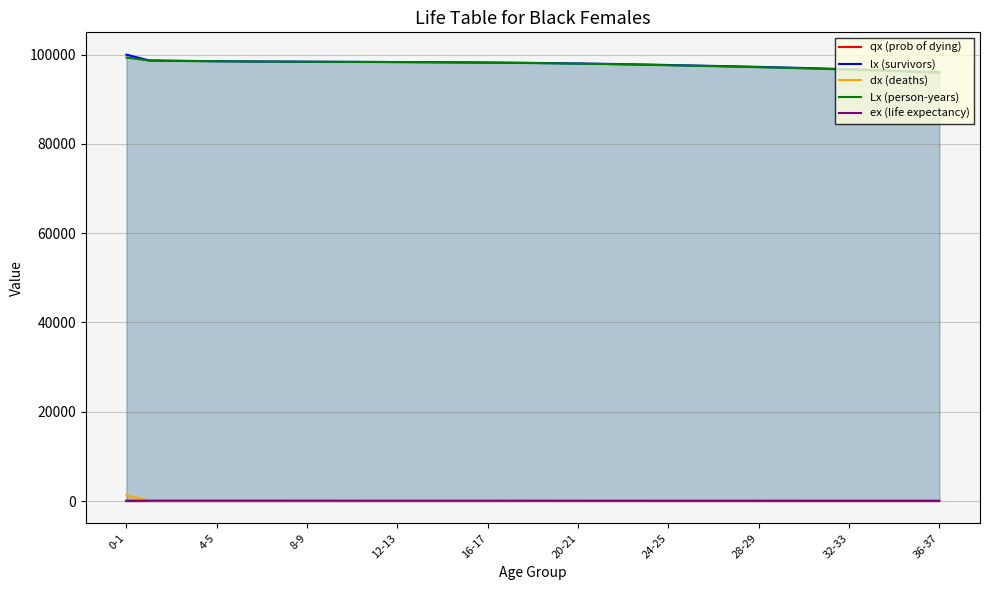

True or false: Lx (person-years) and qx (prob of dying) cross at least once.

False